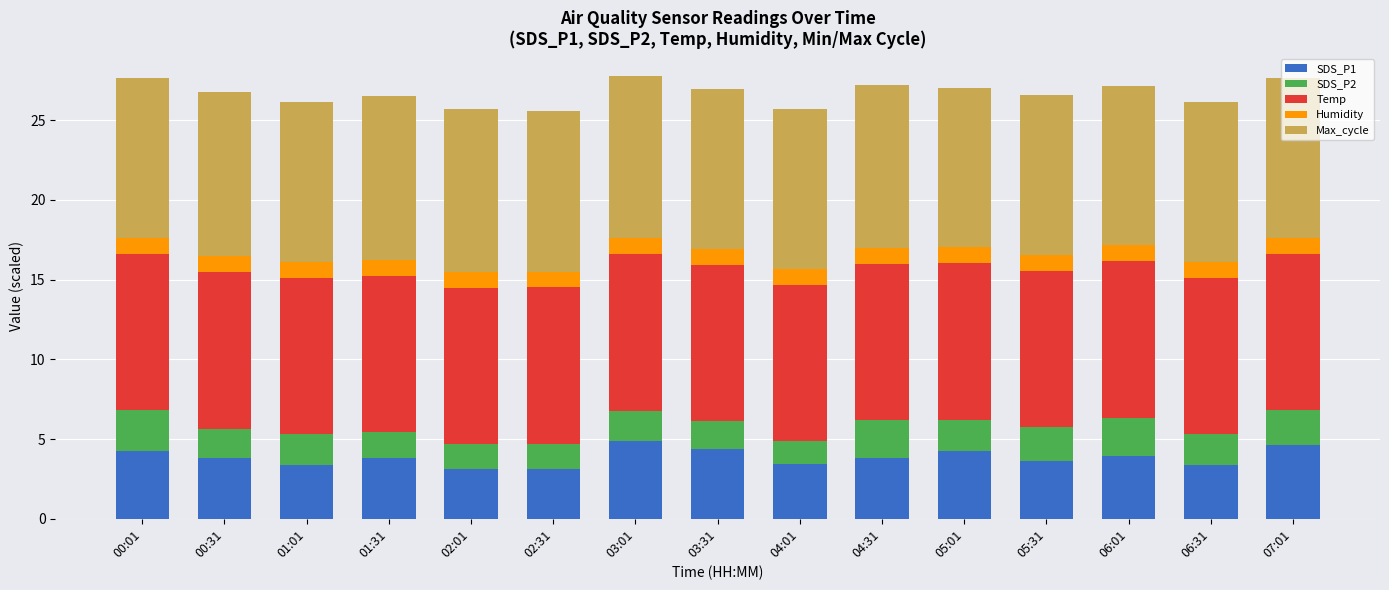

What is the lowest value of the SDS_P1 series?

3.1